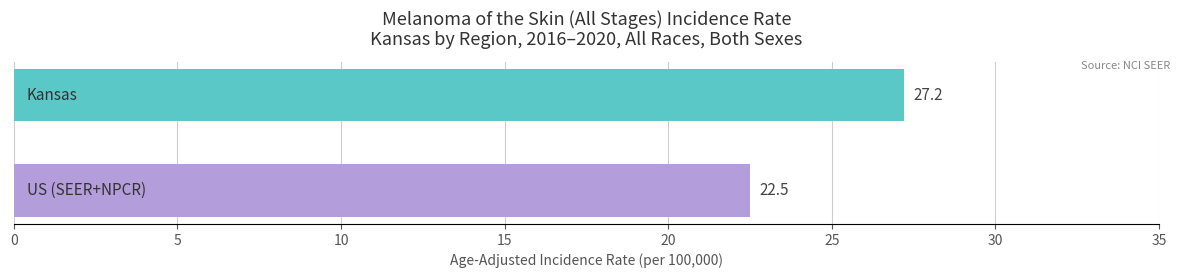

What is the difference between the maximum and minimum values?

4.7